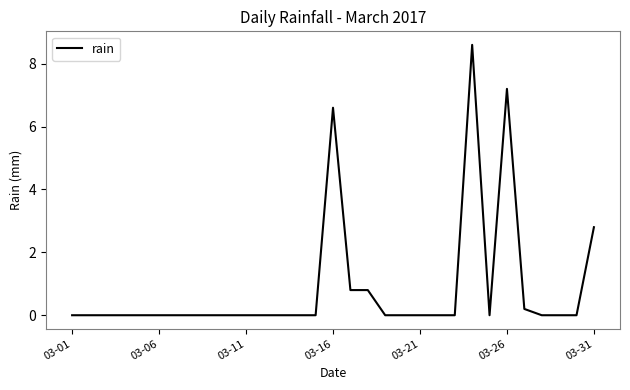

What is the difference between the maximum and minimum values?

8.6